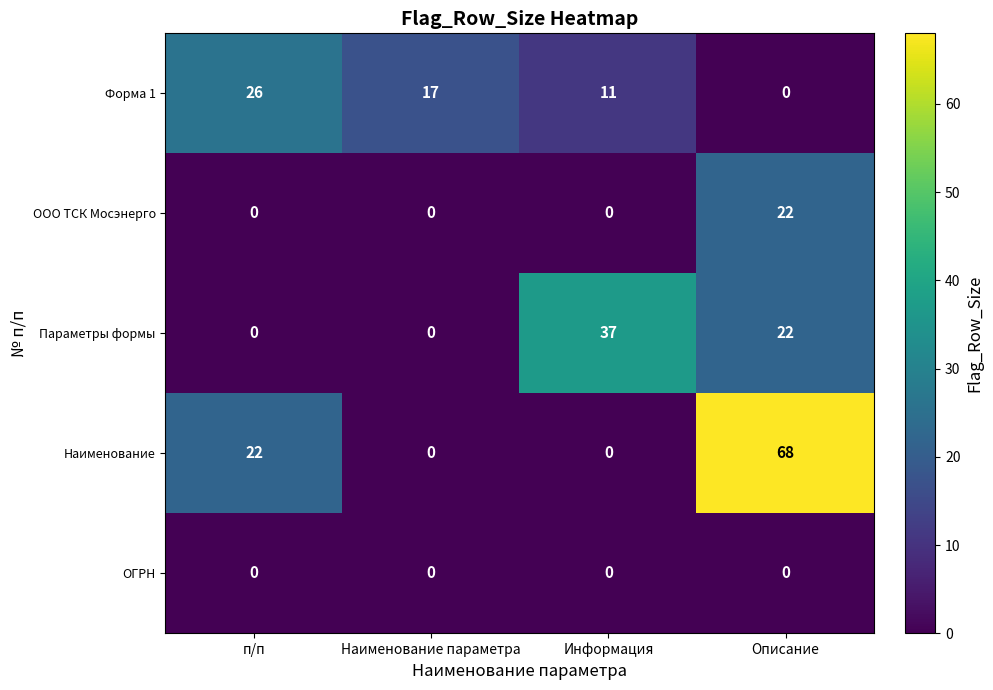

How many data points does each series have?

4